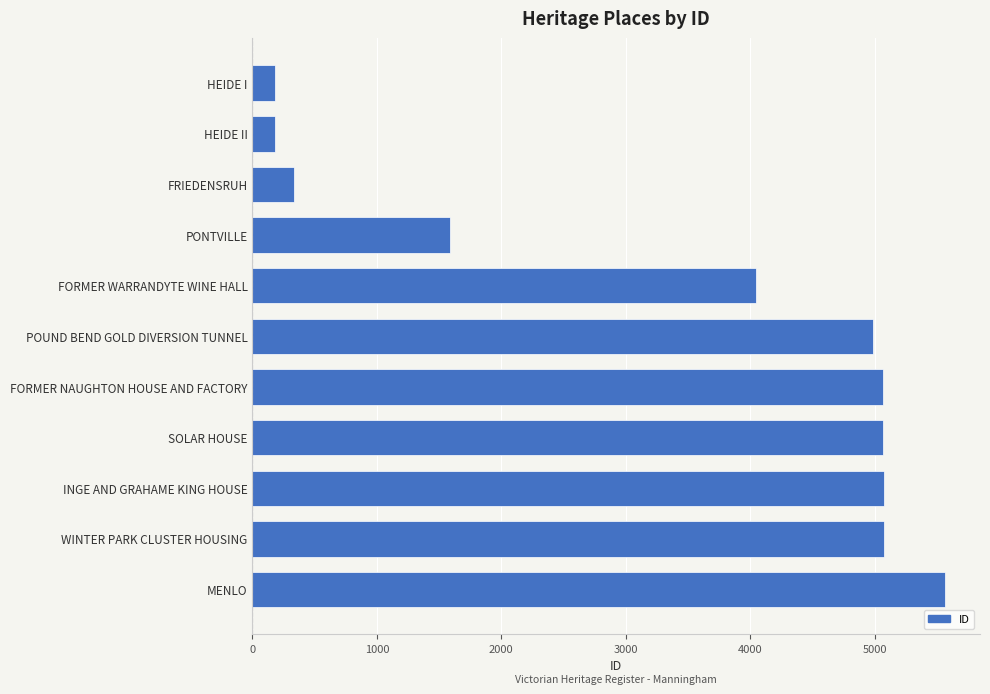

Which has a higher value, FORMER WARRANDYTE WINE HALL or FORMER NAUGHTON HOUSE AND FACTORY?

FORMER NAUGHTON HOUSE AND FACTORY